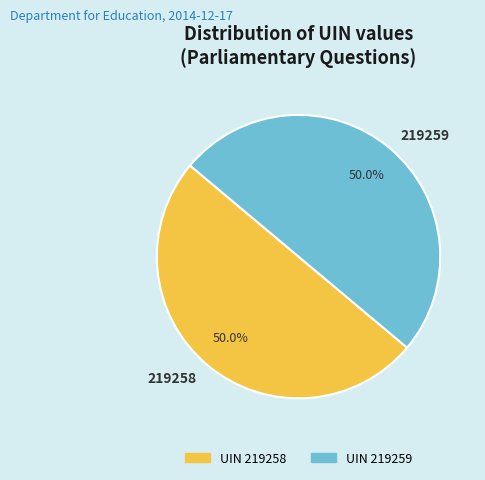

The 219258 slice represents 50% of the pie. True or false?

True